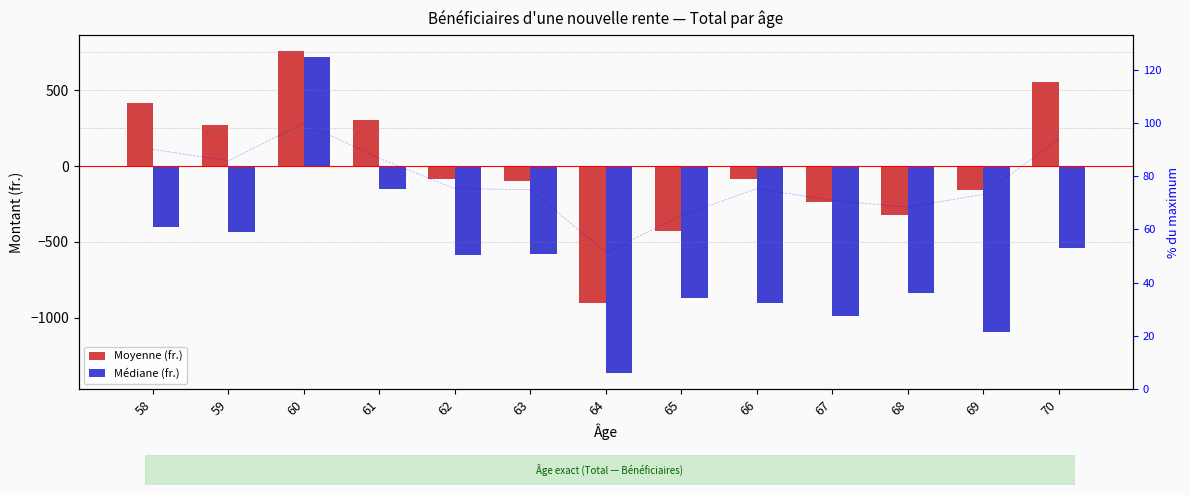

What is the difference between the maximum and second lowest values in the Moyenne (fr.) series?

1184.3